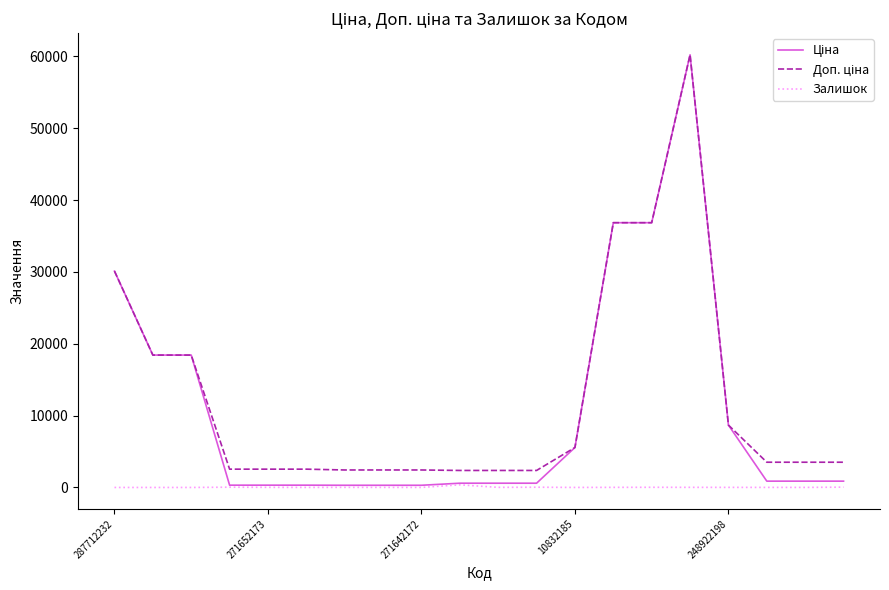

How many lines are shown in the chart?

3